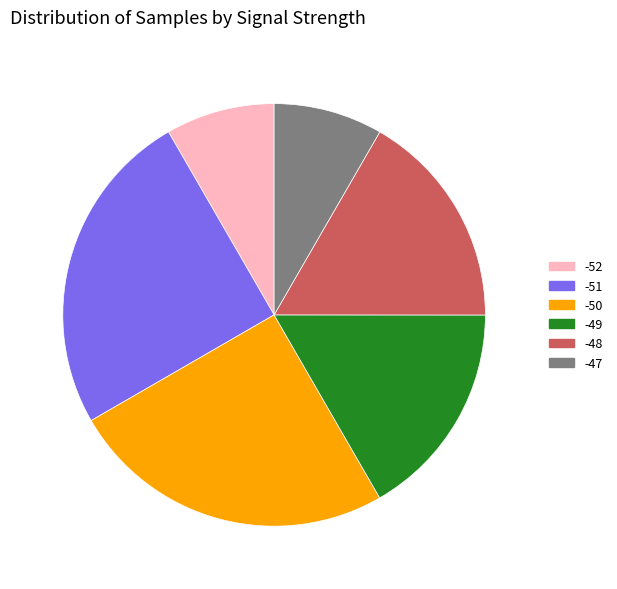

Does any single category account for the majority?

No